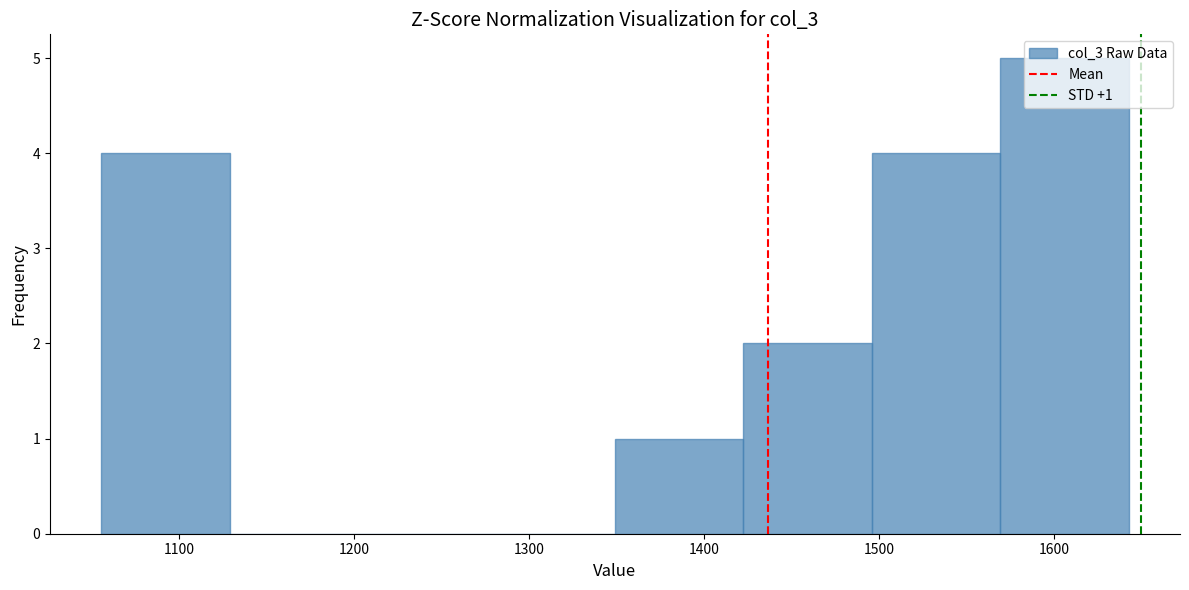

Which range on the x-axis has the tallest bar?

1570 to 1640